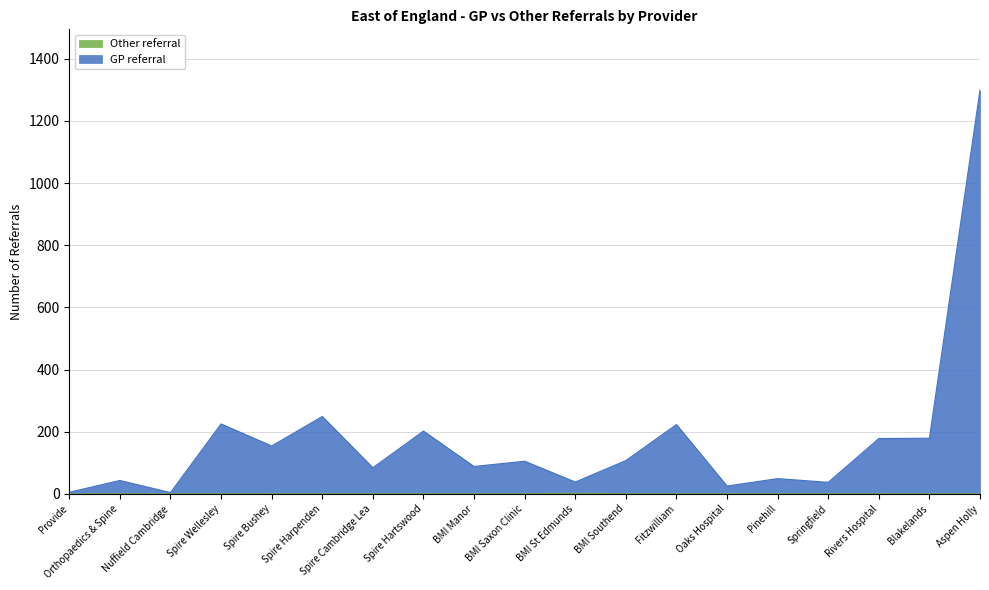

Rank the series by their average value, from lowest to highest.

Other referral, GP referral